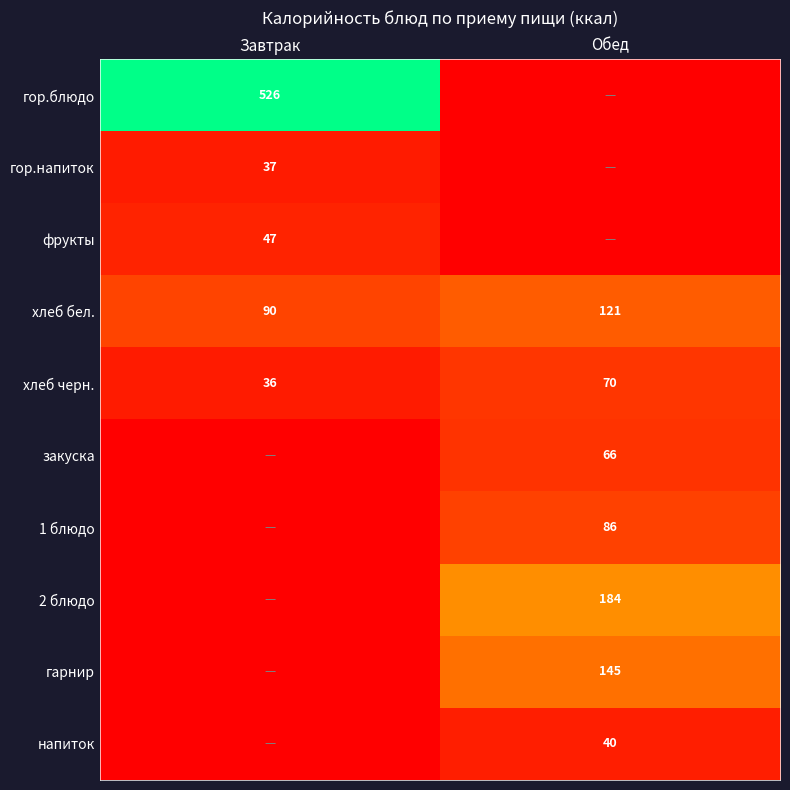

The value of хлеб бел. at Завтрак is 90. True or false?

True